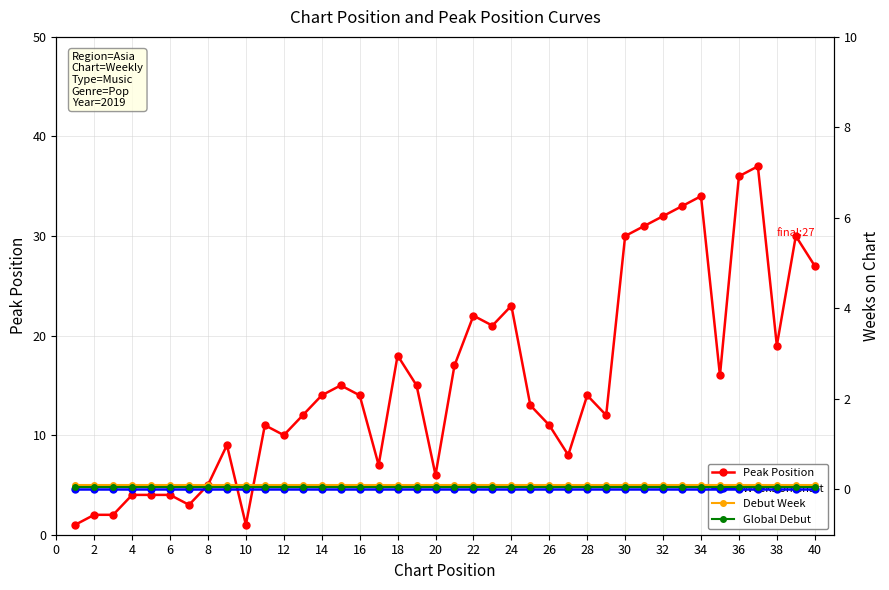

True or false: Peak Position has more than 0 points higher than both neighbors.

True